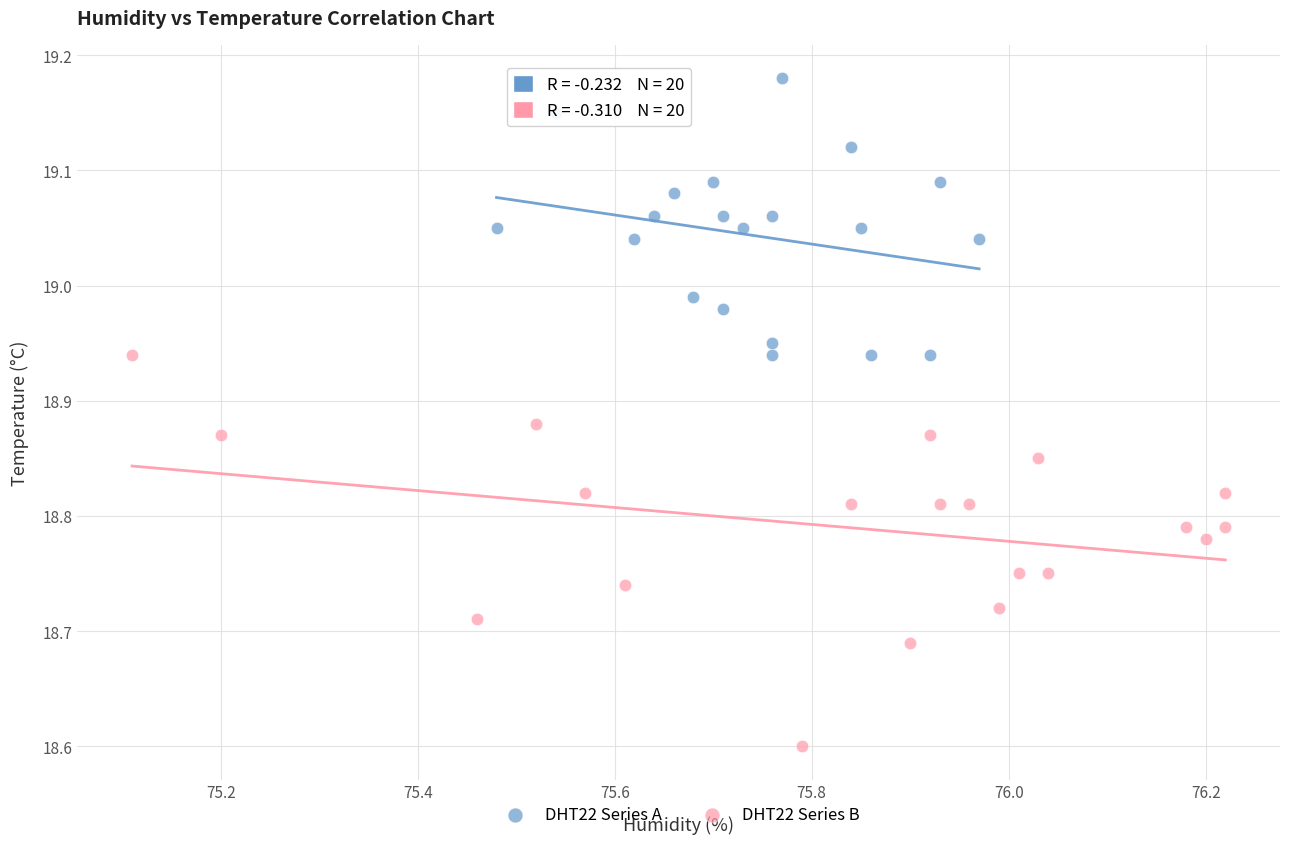

Which series reaches the maximum Y coordinate?

DHT22 Series A